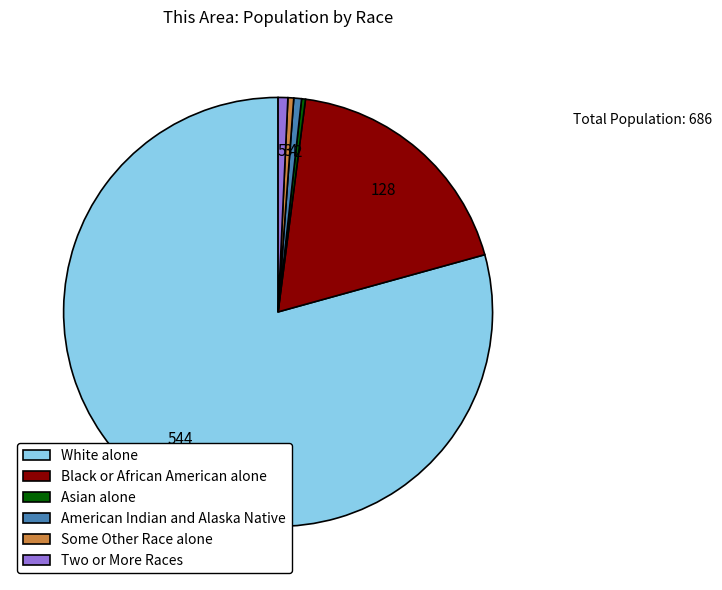

Count the number of slices in the pie.

6